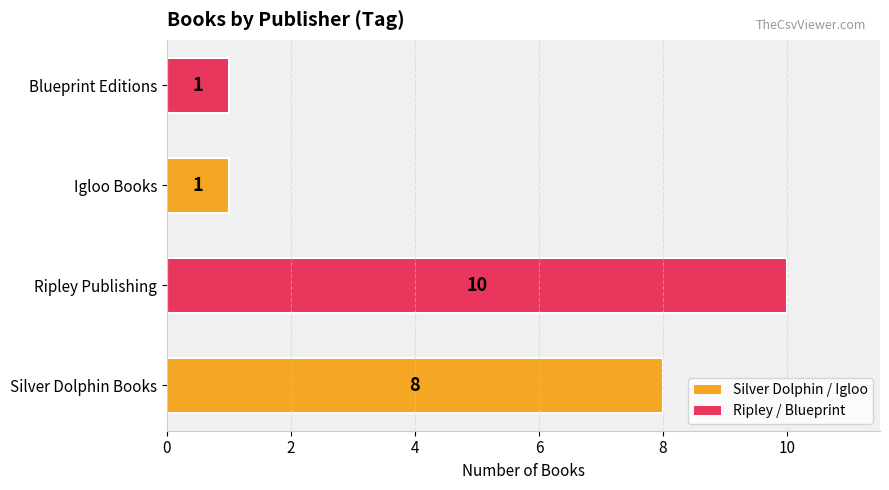

What is the greatest value displayed?

10